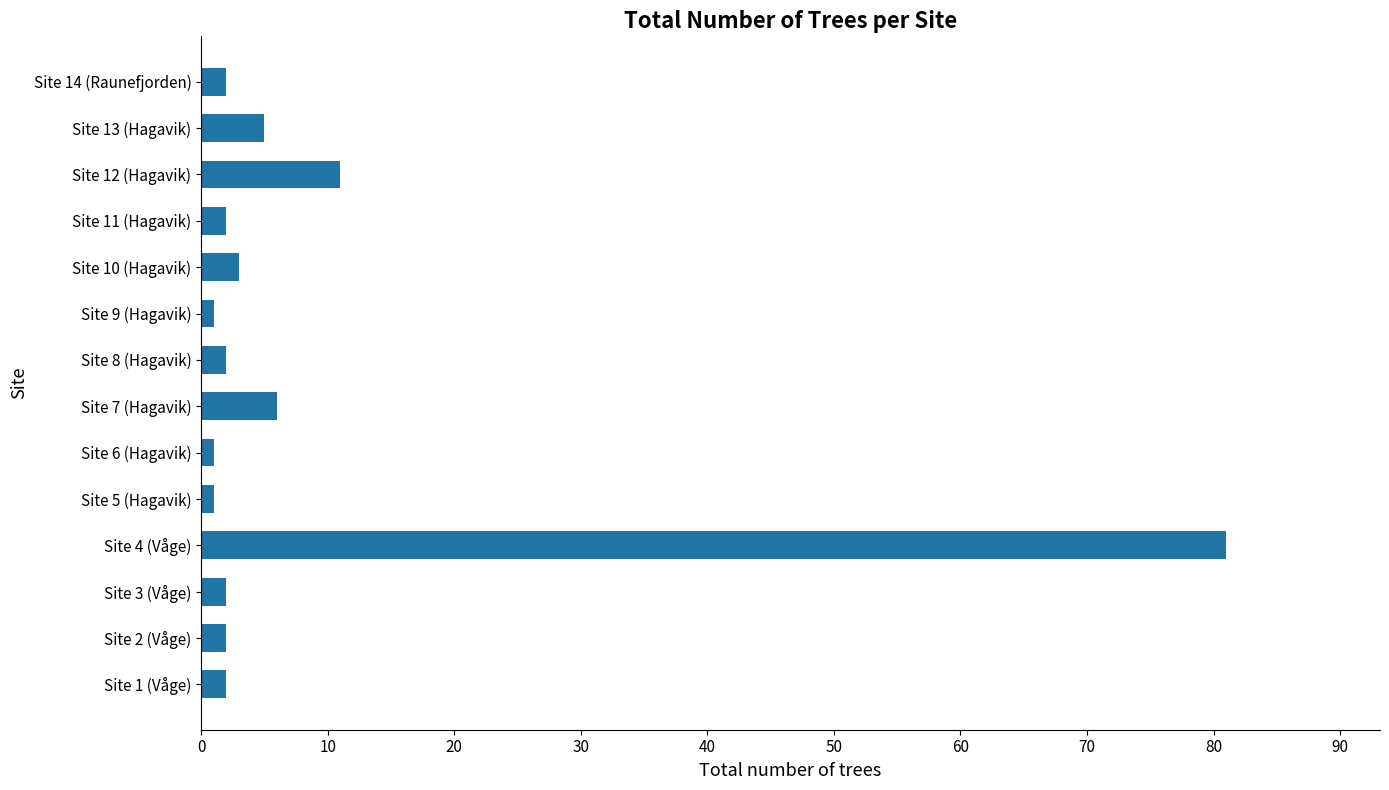

What is the average value?

9